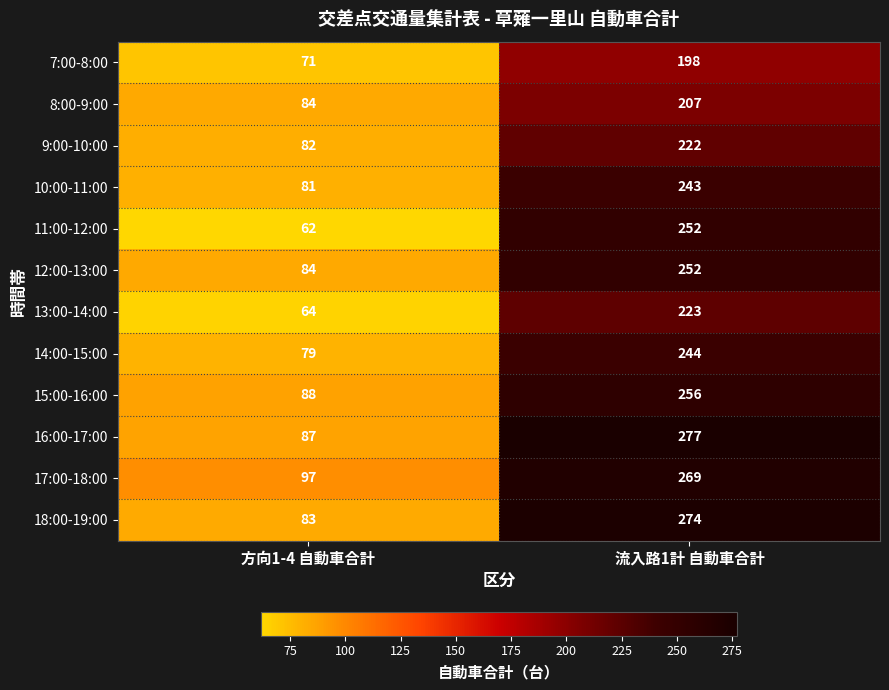

Reading left to right, transcribe all the data shown in this chart.

7:00-8:00: 方向1-4 自動車合計=71	流入路1計 自動車合計=198
8:00-9:00: 方向1-4 自動車合計=84	流入路1計 自動車合計=207
9:00-10:00: 方向1-4 自動車合計=82	流入路1計 自動車合計=222
10:00-11:00: 方向1-4 自動車合計=81	流入路1計 自動車合計=243
11:00-12:00: 方向1-4 自動車合計=62	流入路1計 自動車合計=252
12:00-13:00: 方向1-4 自動車合計=84	流入路1計 自動車合計=252
13:00-14:00: 方向1-4 自動車合計=64	流入路1計 自動車合計=223
14:00-15:00: 方向1-4 自動車合計=79	流入路1計 自動車合計=244
15:00-16:00: 方向1-4 自動車合計=88	流入路1計 自動車合計=256
16:00-17:00: 方向1-4 自動車合計=87	流入路1計 自動車合計=277
17:00-18:00: 方向1-4 自動車合計=97	流入路1計 自動車合計=269
18:00-19:00: 方向1-4 自動車合計=83	流入路1計 自動車合計=274